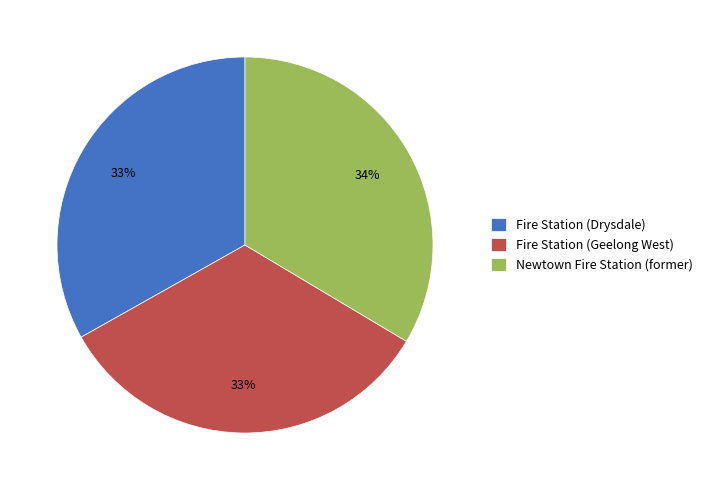

What is the ratio of the value at Fire Station (Geelong West) to the value at Newtown Fire Station (former)?

1.0